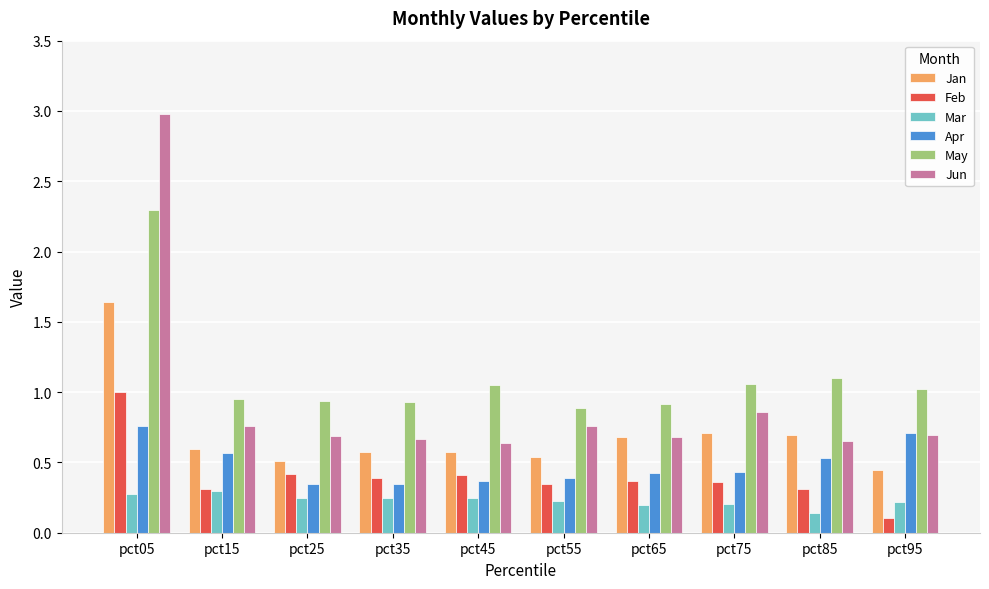

What are all the series names shown in the legend?

Jan, Feb, Mar, Apr, May, Jun